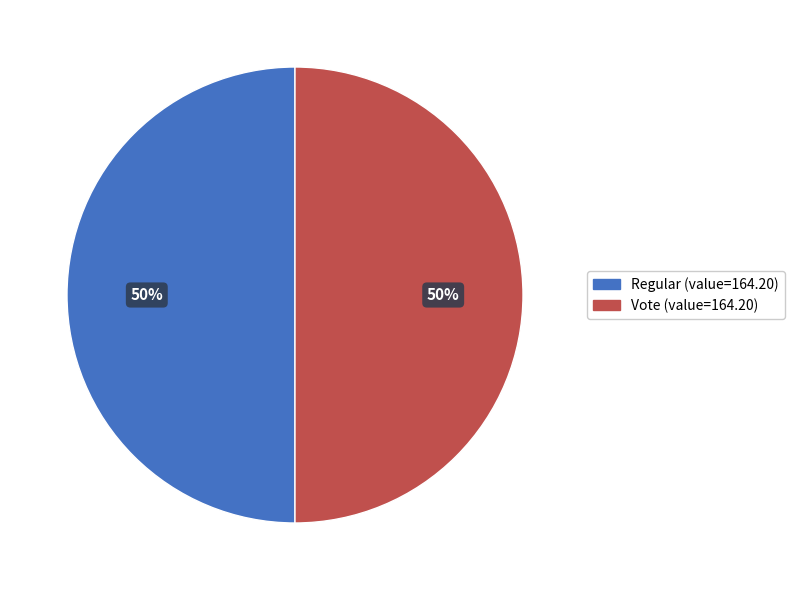

How many slices are in this pie chart?

2